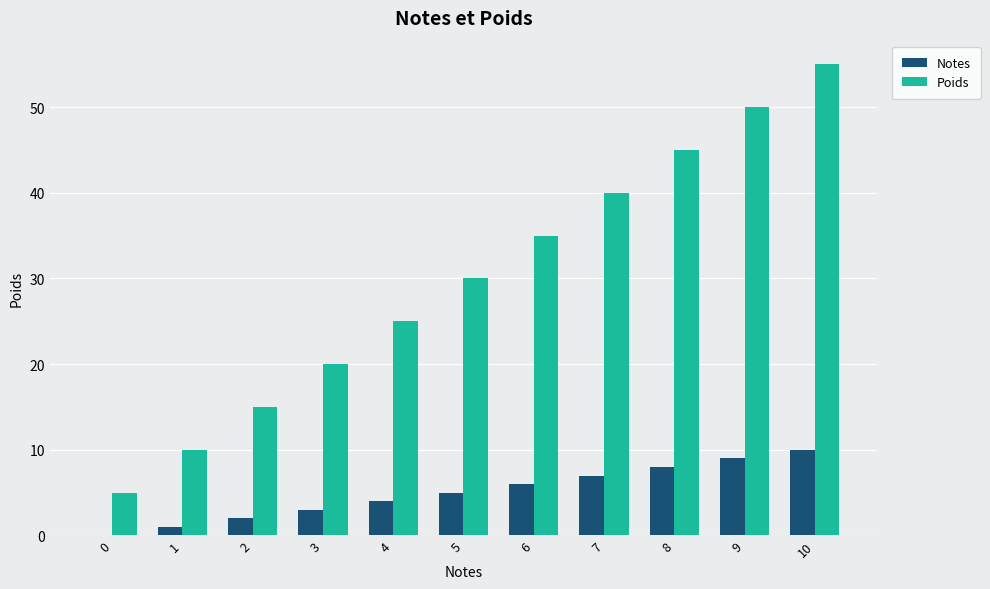

Which series changed the most between 2 and 6?

Poids